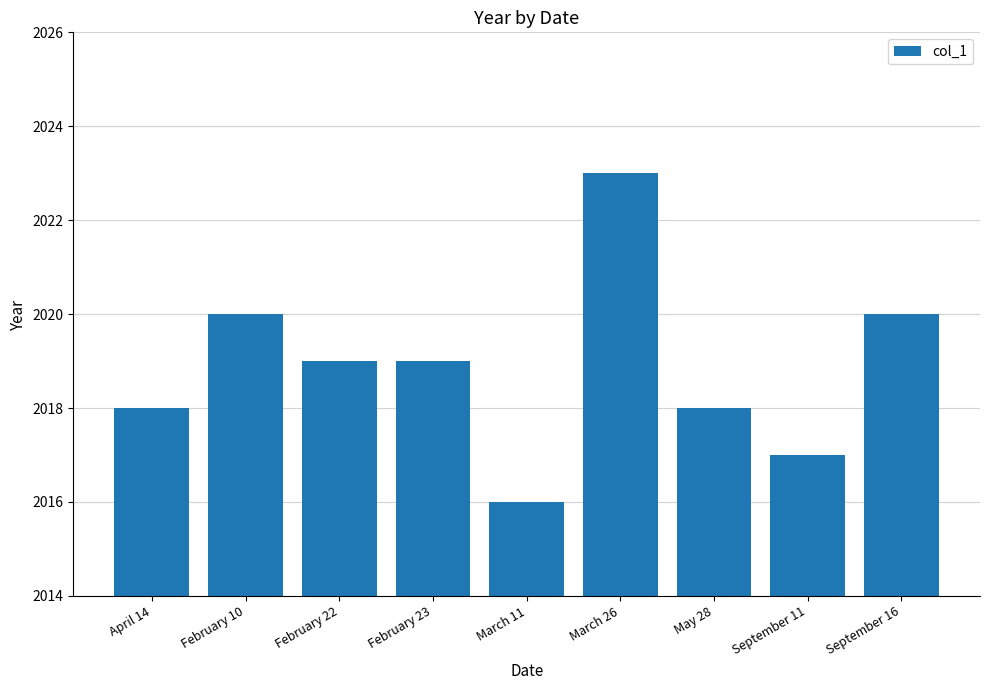

What is the ratio of the value at February 10 to the value at March 11?

1.0